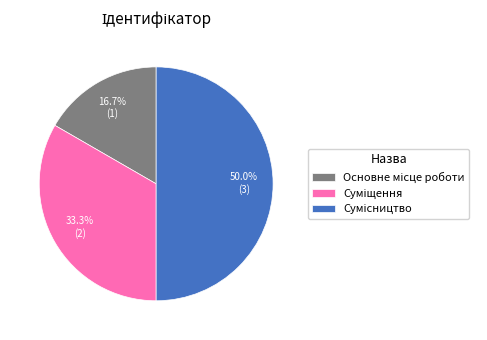

What is the ratio of the value at Сумісництво to the value at Основне місце роботи?

3.0